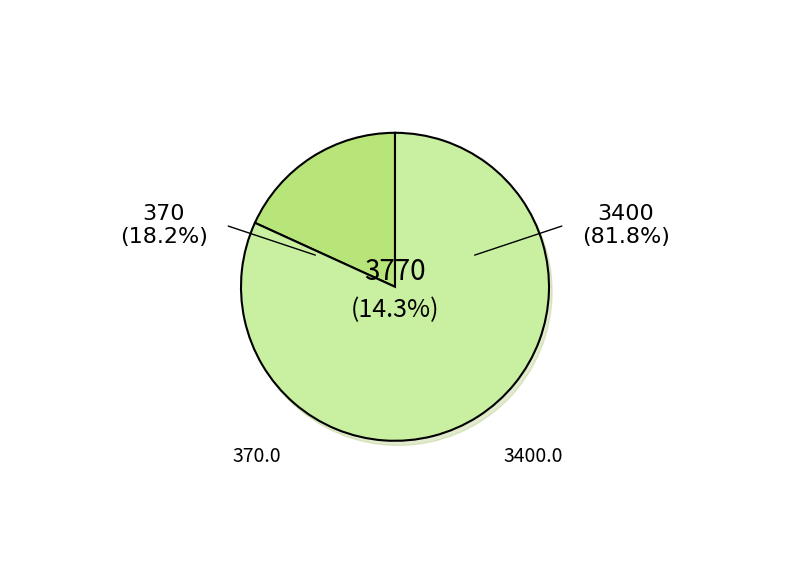

Count the number of slices in the pie.

2